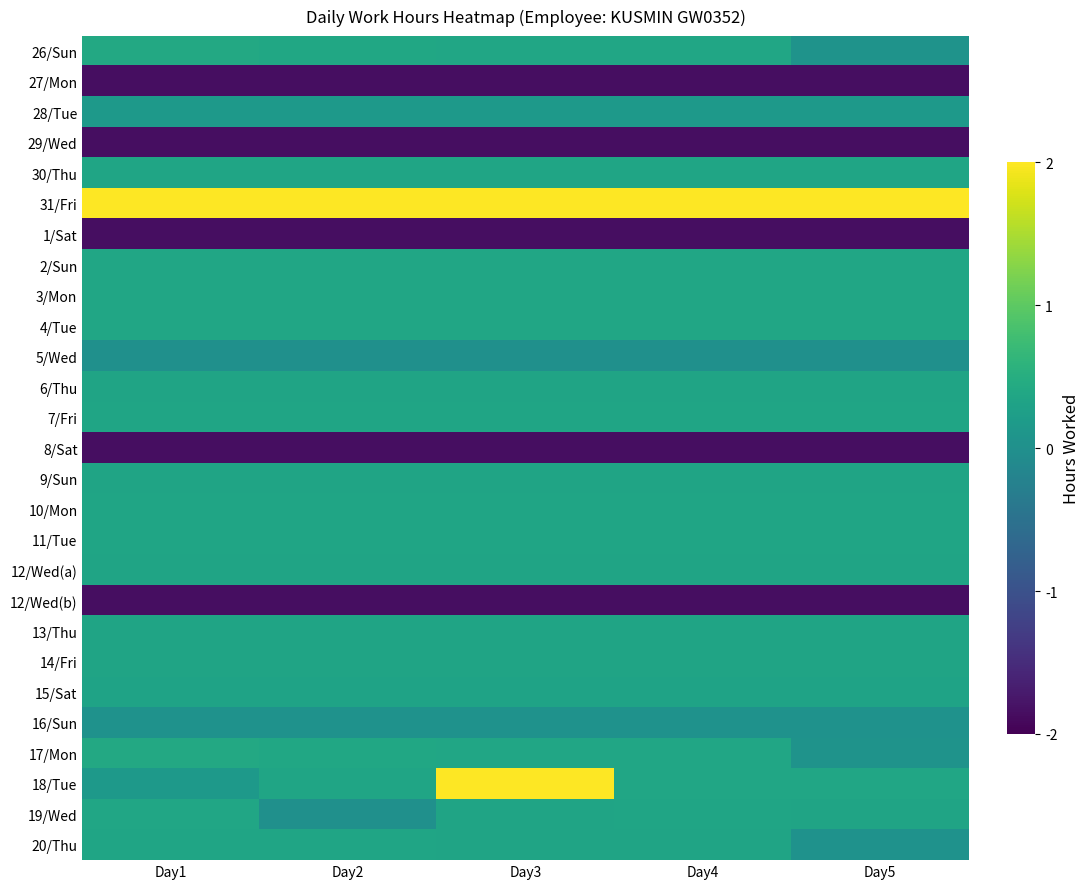

At which category does the chart reach its minimum across all series?

Day1